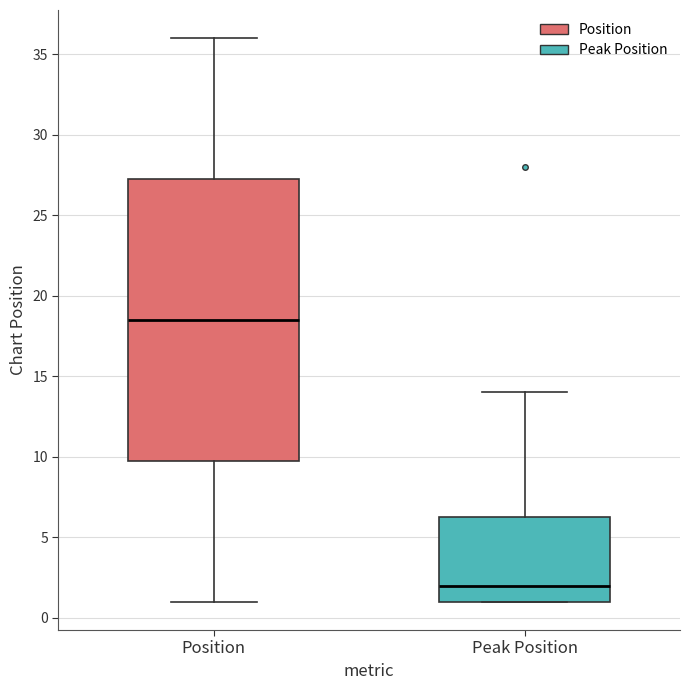

Where does the upper whisker of the box for Position end on the y-axis? The values are not printed on the chart, so give them approximately, as read against the axis.

36.0